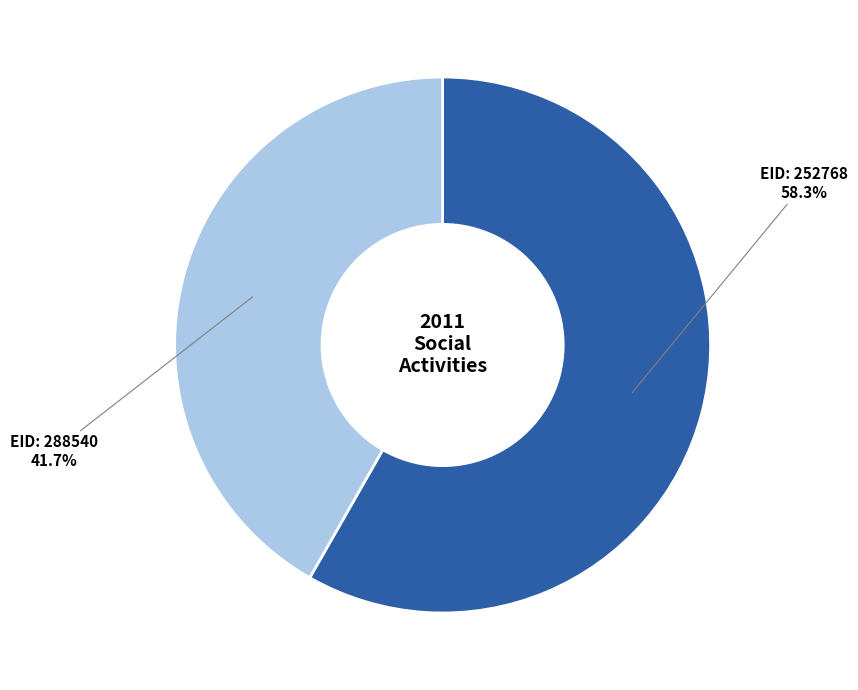

Does any single category account for the majority?

Yes